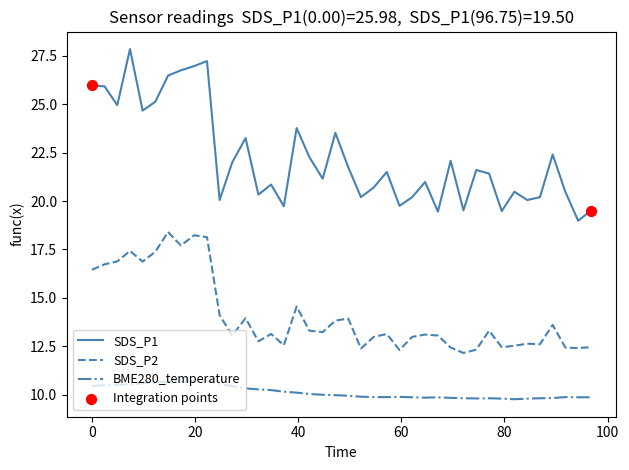

Which series has the largest total across all categories?

SDS_P1